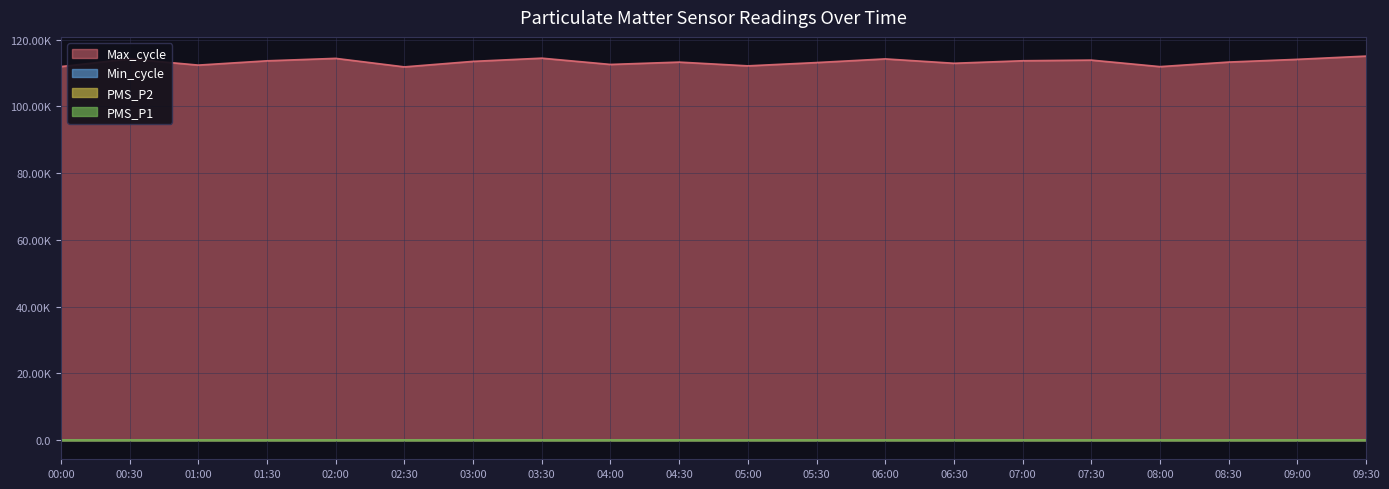

True or false: PMS_P1 has more than 1 interior local peaks.

True